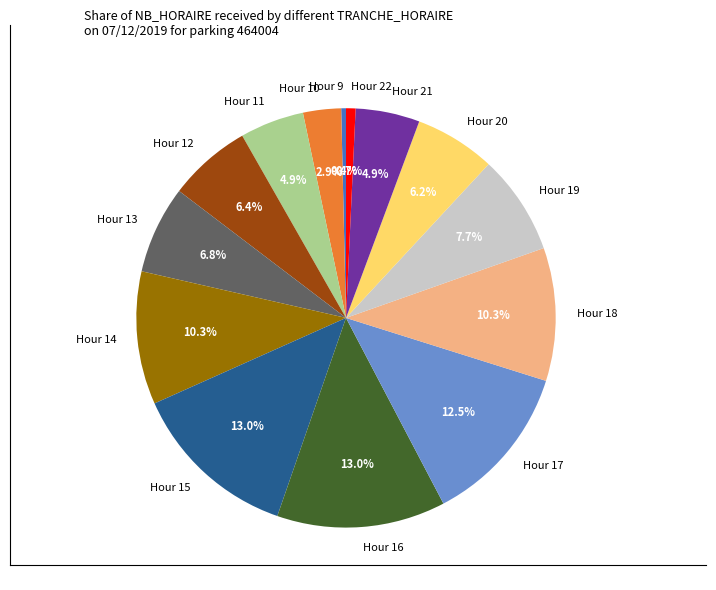

What is the ratio of the value at Hour 16 to the value at Hour 14?

1.3